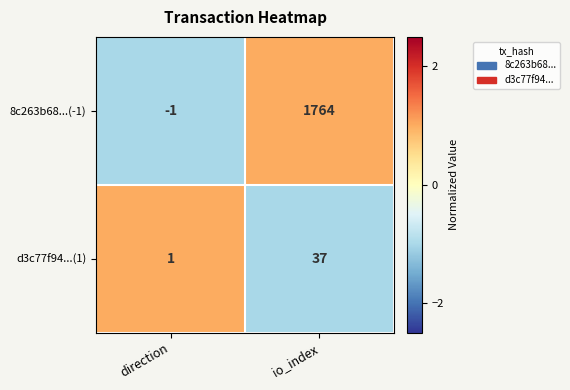

Between direction and io_index, which series saw the biggest shift?

8c263b68...(-1)